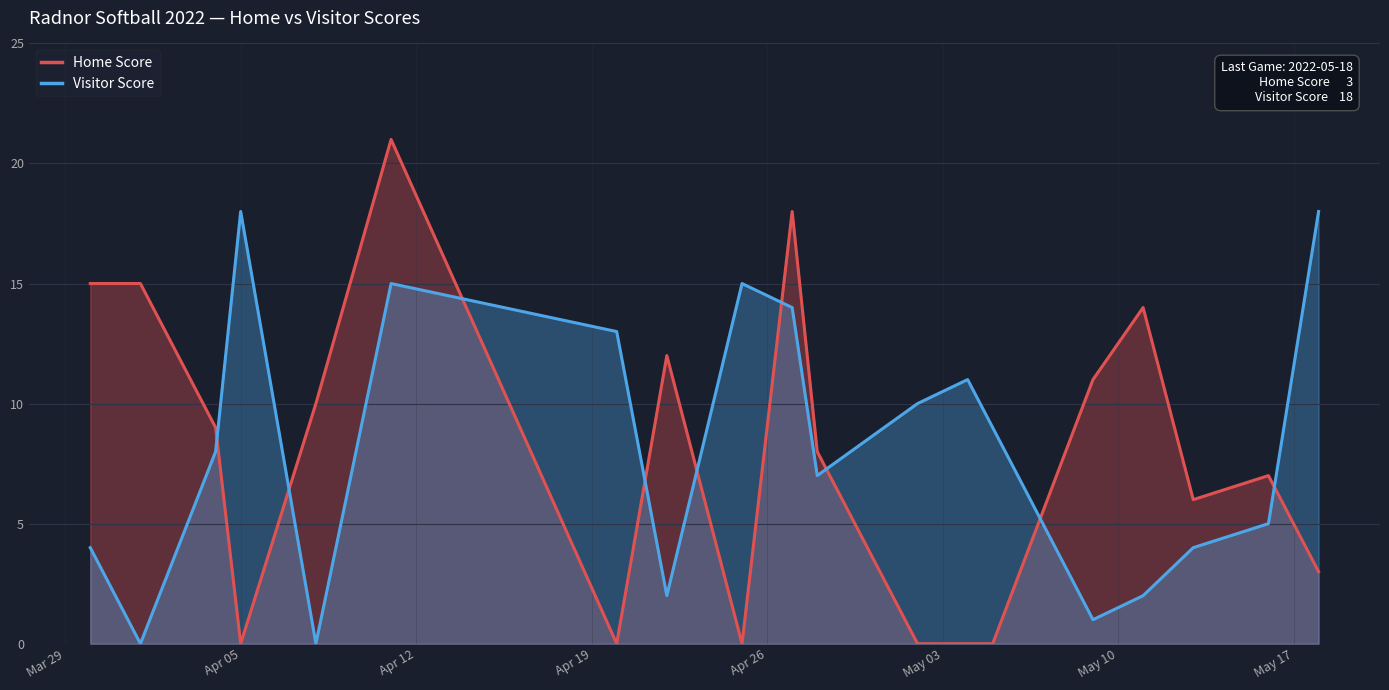

Which series has the widest spread of values?

Home Score